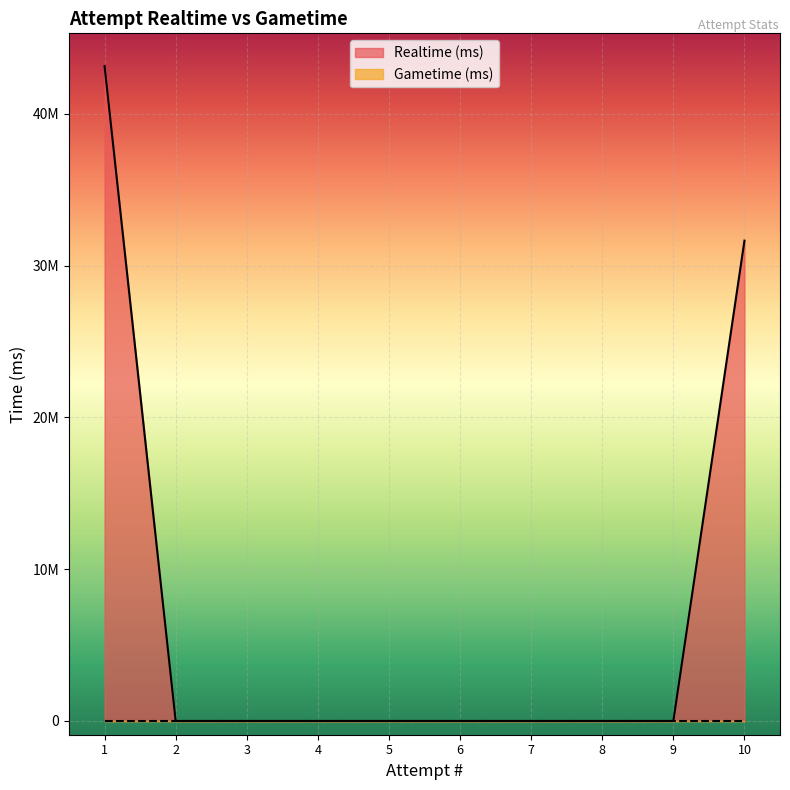

Does the chart display data point markers on the line(s)?

No